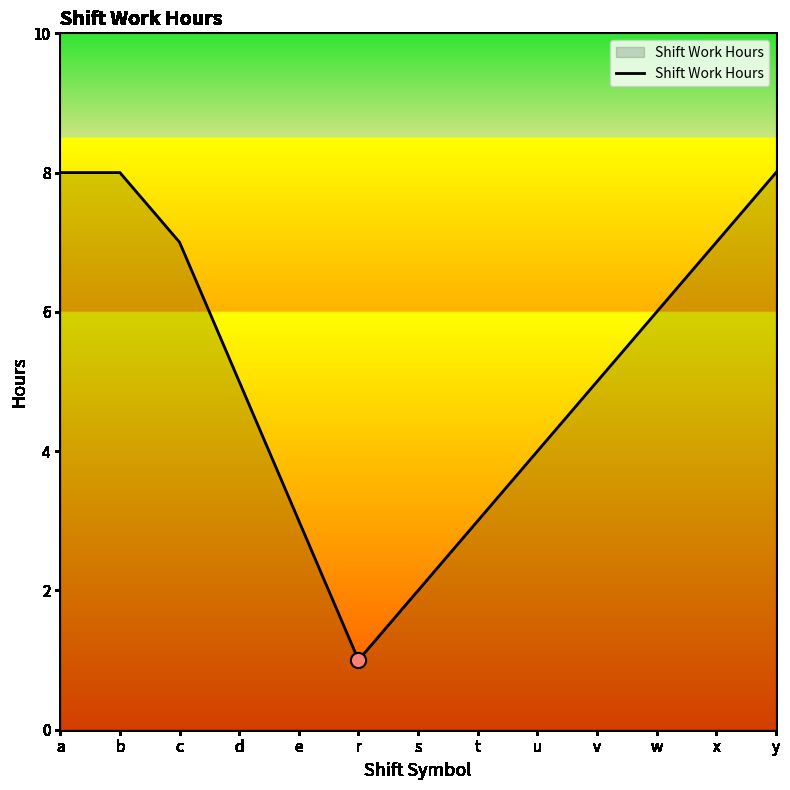

What is the change in value from d to x?

+2